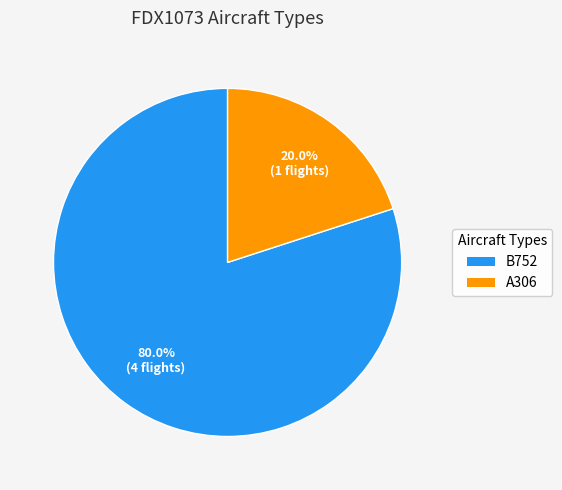

The A306 slice represents 31% of the pie. True or false?

False